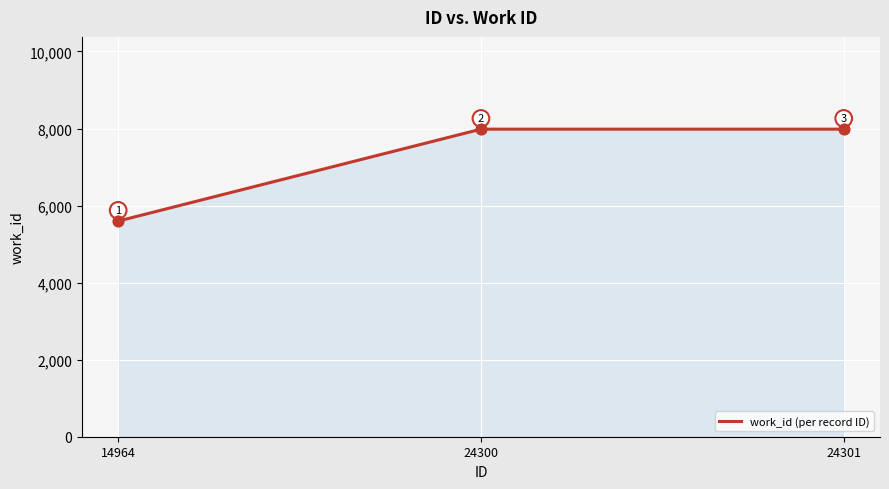

What is the ratio of the value at 14964 to the value at 24300?

0.7